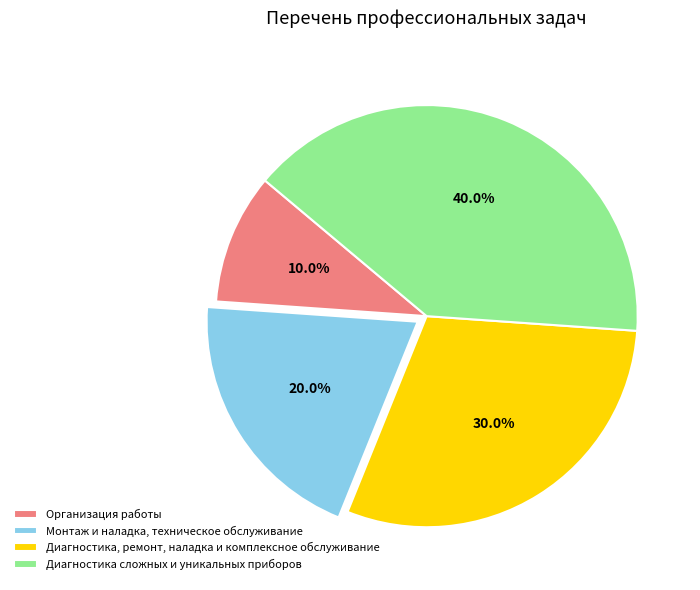

What percentage is the Монтаж и наладка, техническое обслуживание slice, to the nearest percent?

20%